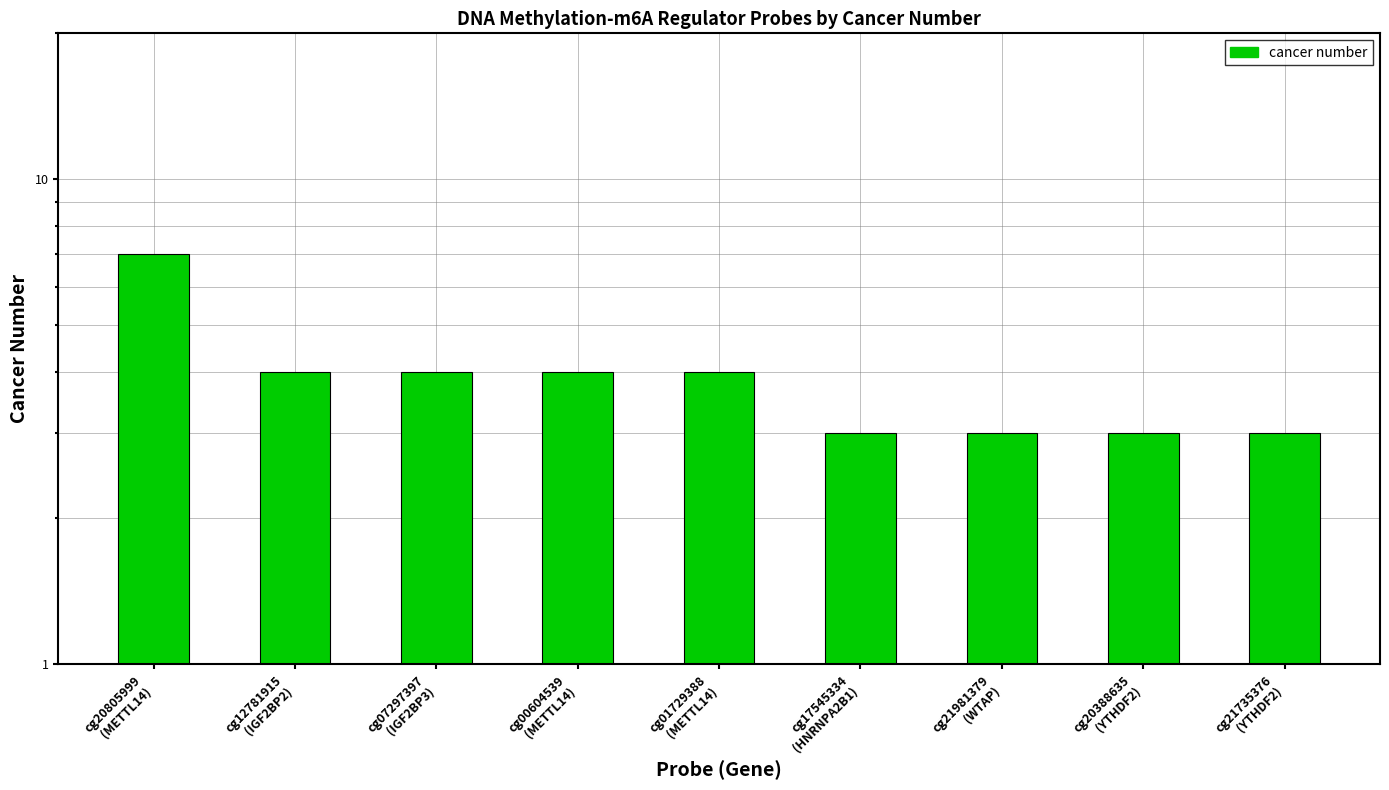

What is the sum of the values at cg07297397
(IGF2BP3) and cg12781915
(IGF2BP2)?

8